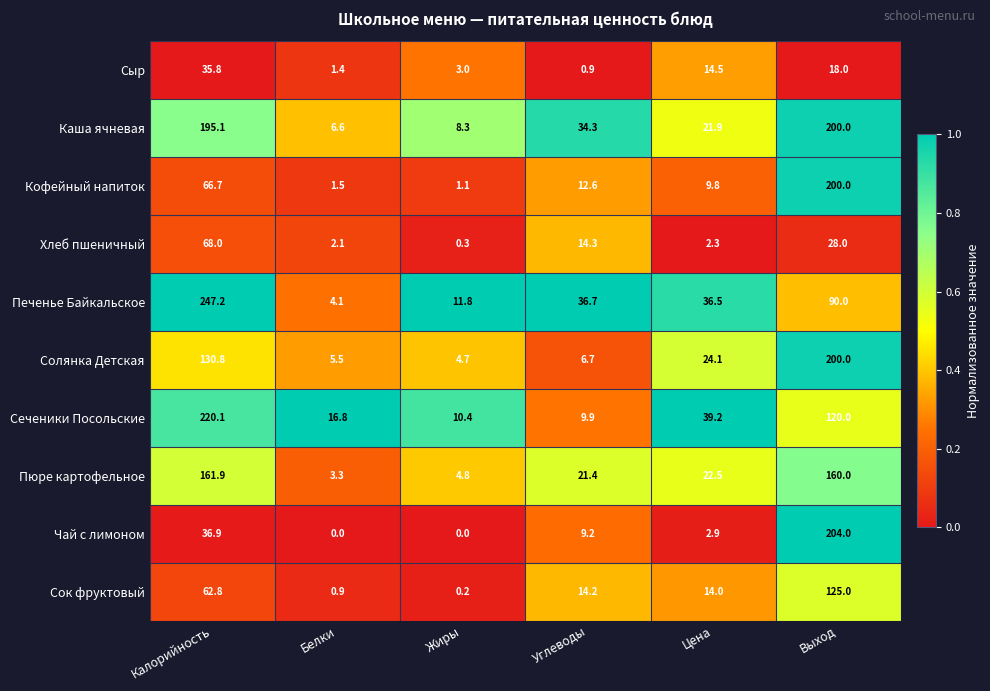

At how many categories does at least one series exceed 0?

6